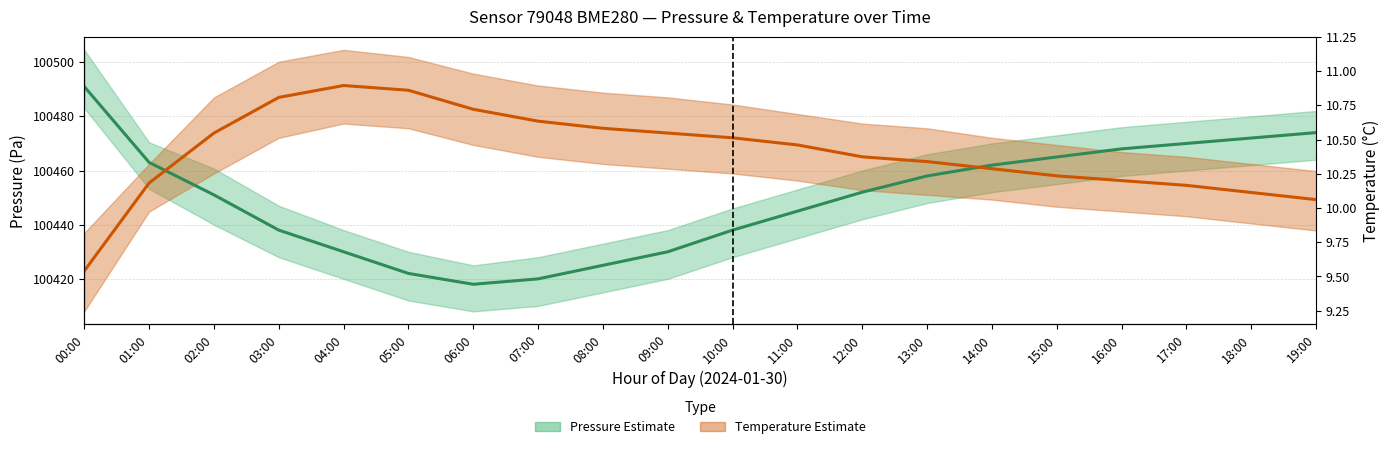

What is the minimum value for Pressure mean?

100418.0